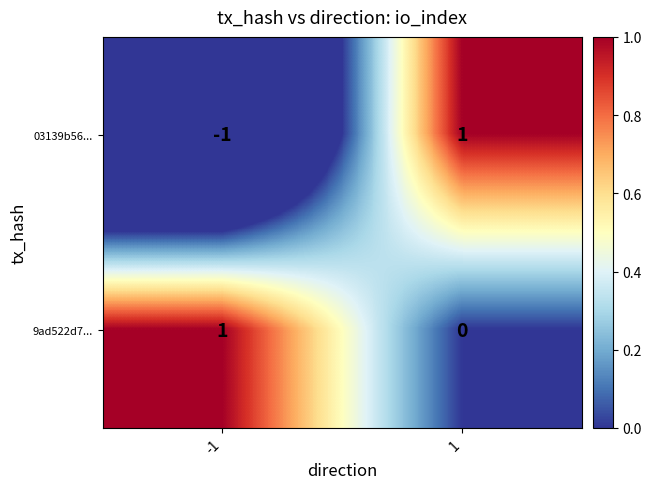

Rank the series by their average value, from lowest to highest.

03139b56..., 9ad522d7...